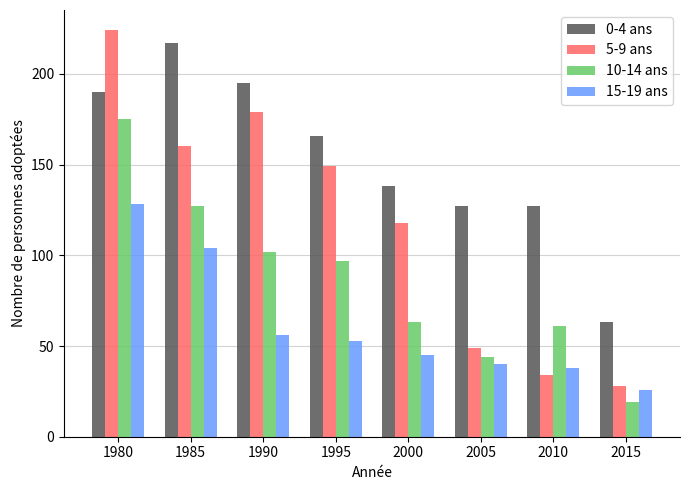

List the series in order of their overall mean, lowest first.

15-19 ans, 10-14 ans, 5-9 ans, 0-4 ans